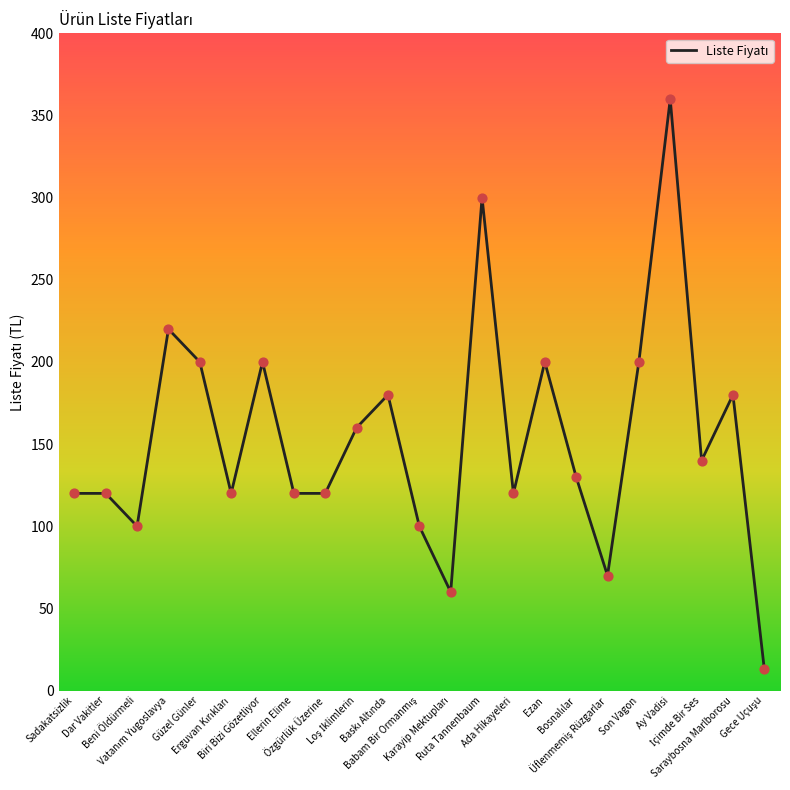

What is the difference between the maximum and minimum values?

347